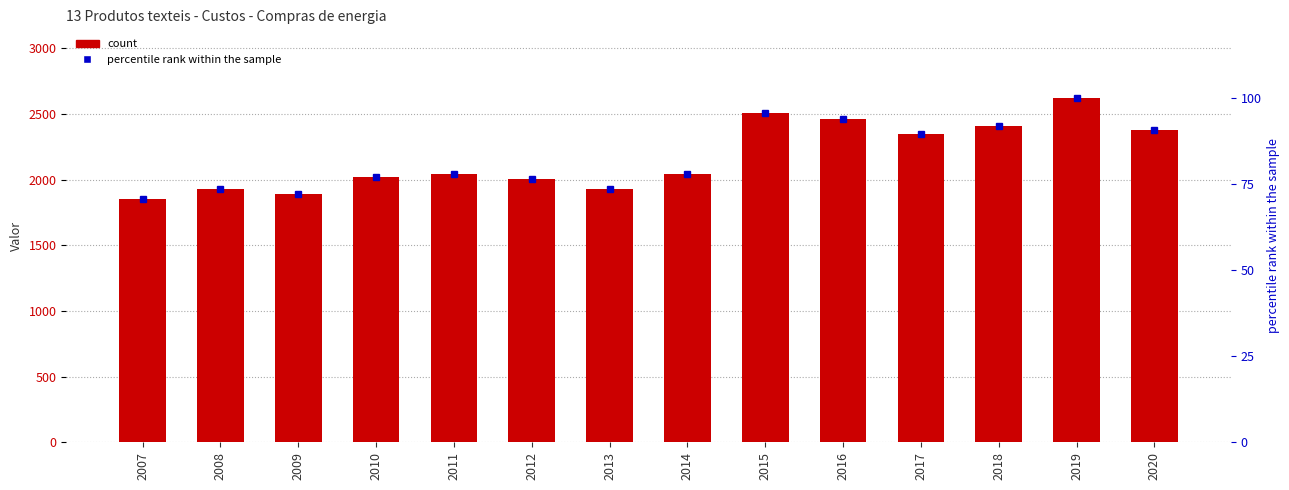

Is the value of percentile rank at 2019 greater than the value of Compras de energia at 2009?

No